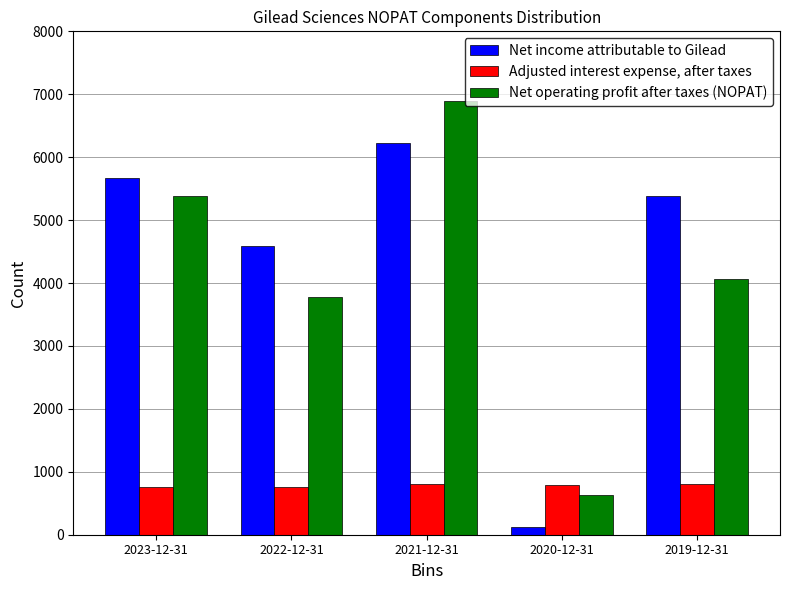

Rank the series at 2020-12-31 from highest to lowest value.

Adjusted interest expense, after taxes, Net operating profit after taxes (NOPAT), Net income attributable to Gilead